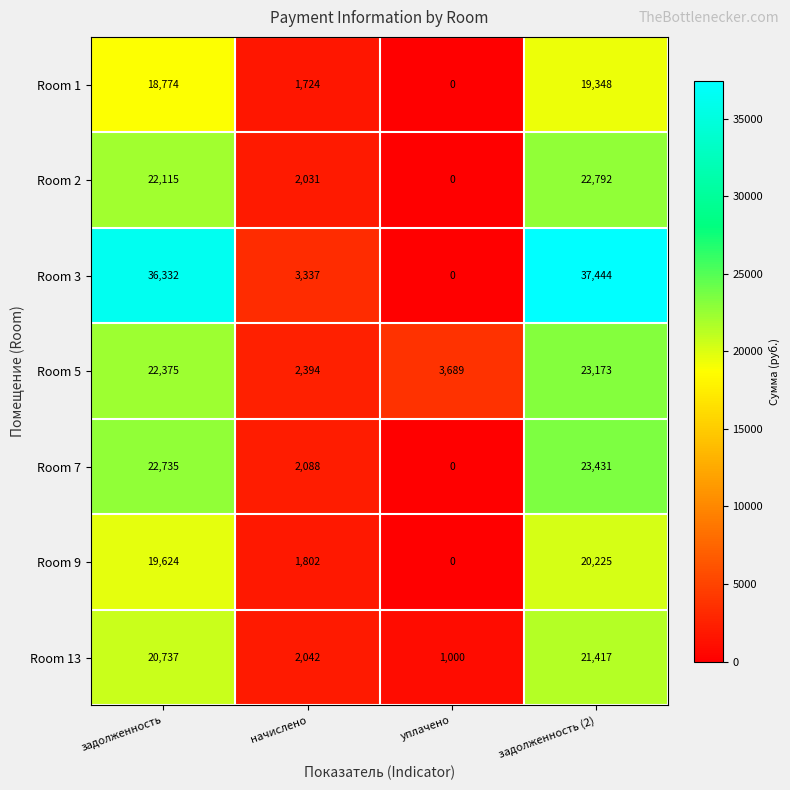

Where is Room 7 nearest to the value 11715?

начислено